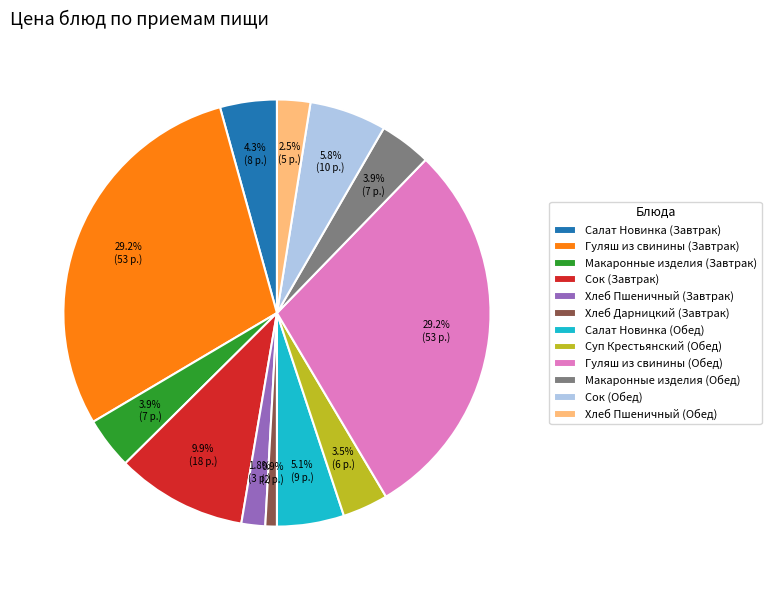

Is there any slice that represents more than half of the pie?

No